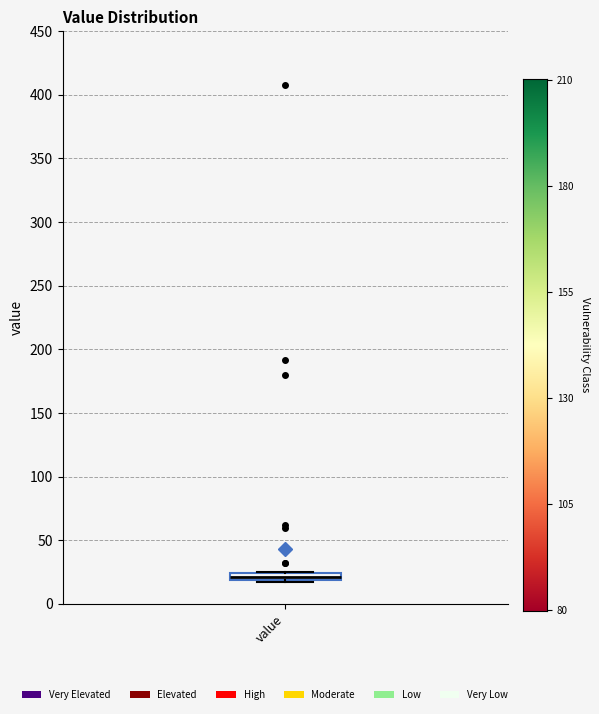

Where is the lower edge of the box for value on the y-axis? The values are not printed on the chart, so give them approximately, as read against the axis.

20